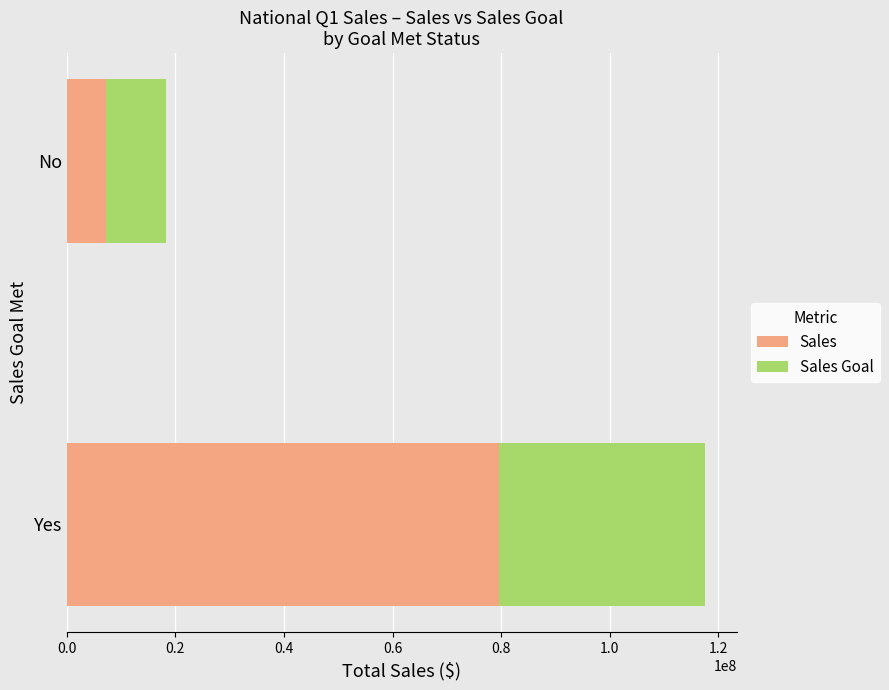

At which label is Sales closest to 43449396?

No